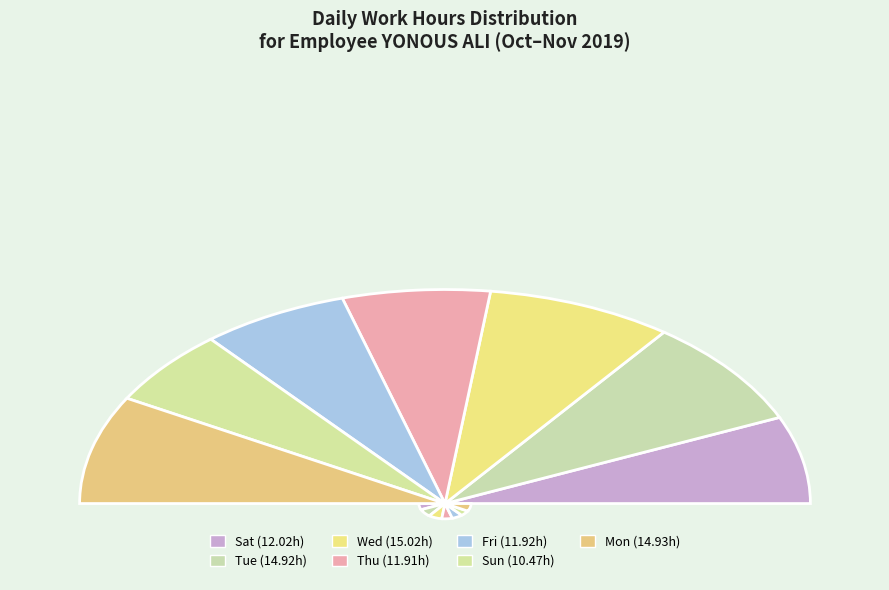

Which category has the smallest portion of the pie?

Sun